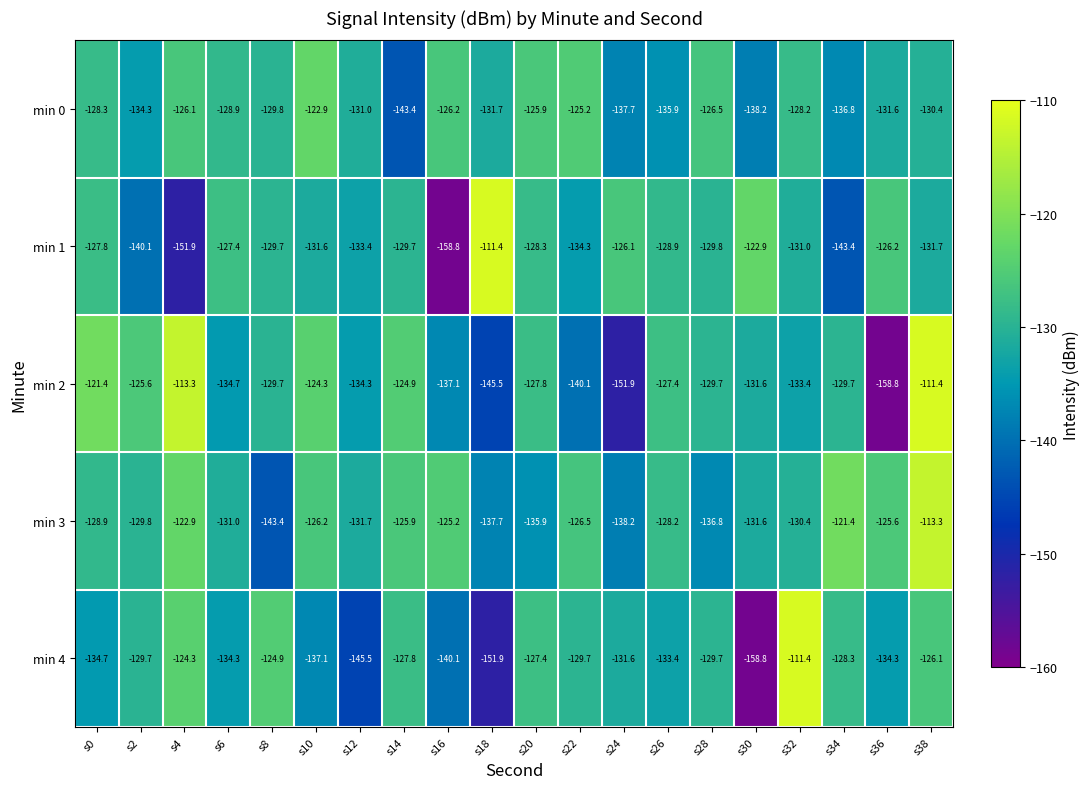

What is the total value across all series at s38?

-612.9